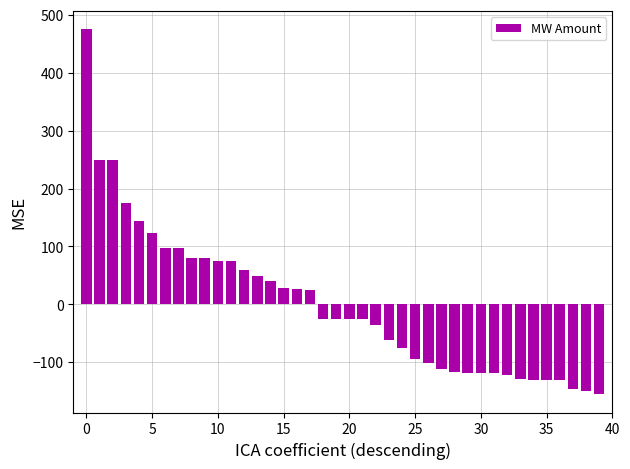

What is the difference between the maximum and minimum values?

630.0